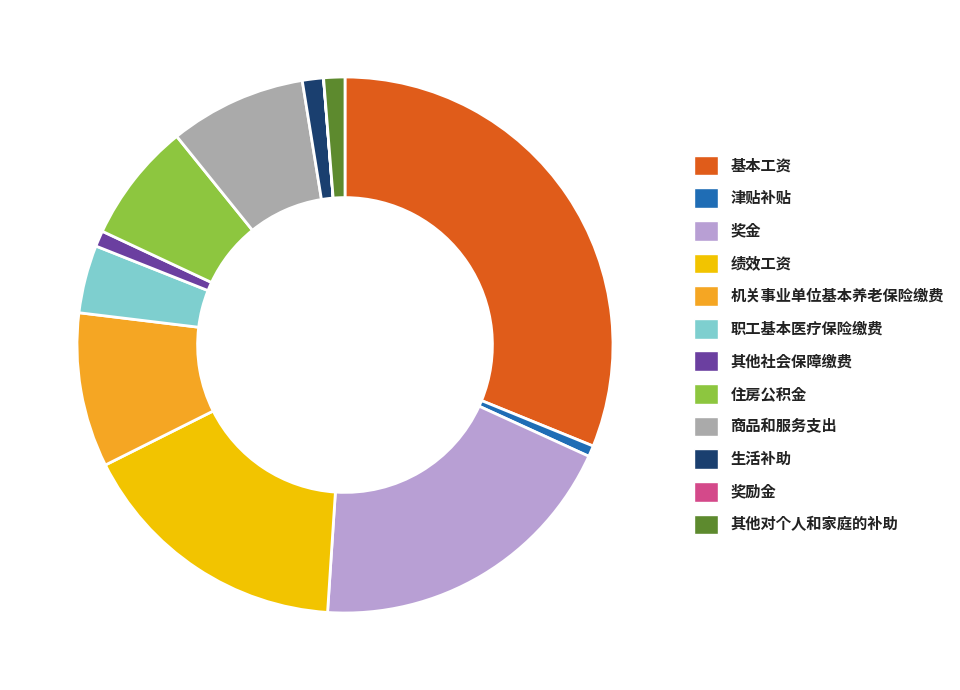

Between 奖金 and 津贴补贴, which is larger?

奖金